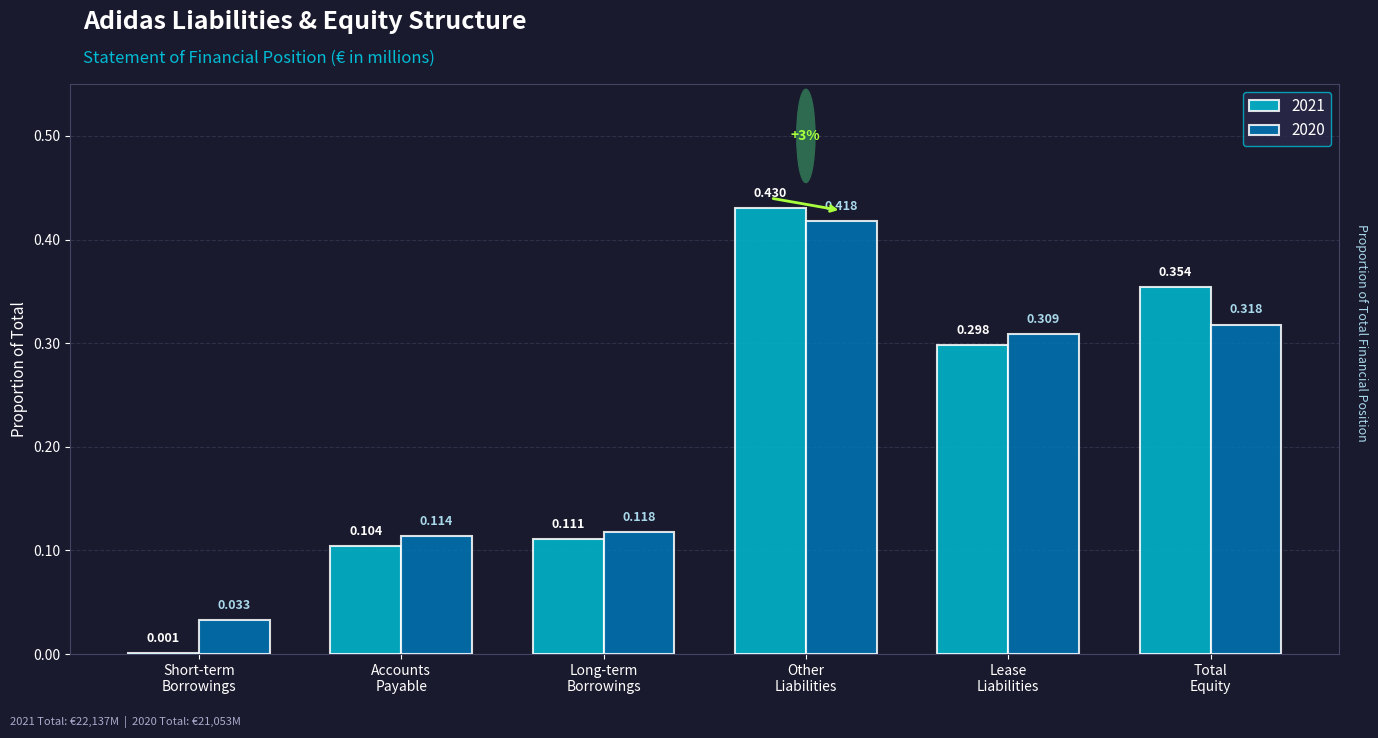

Is it true that 2021 equals 0.5 at Lease
Liabilities?

False